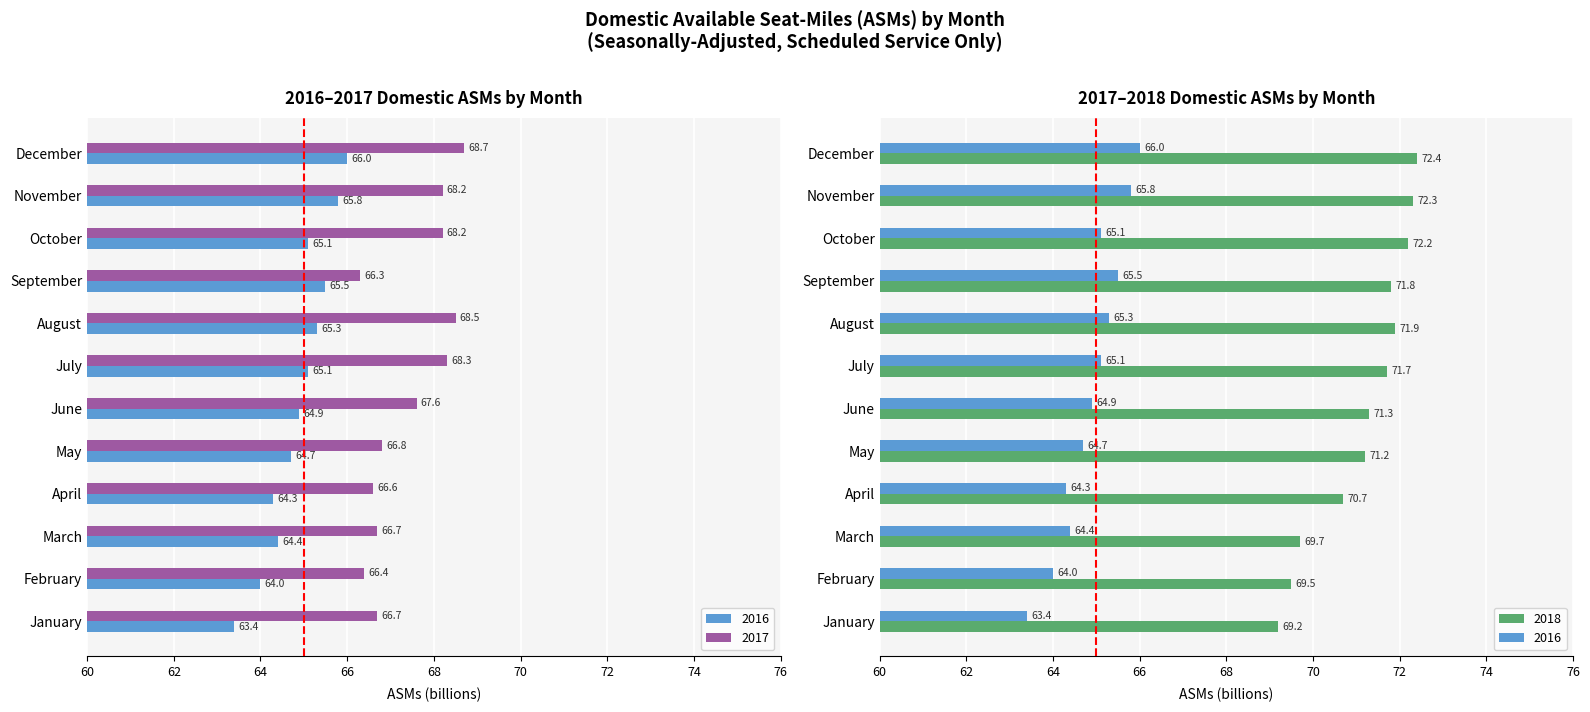

Is it true that 2016 equals 64.3 at April?

True